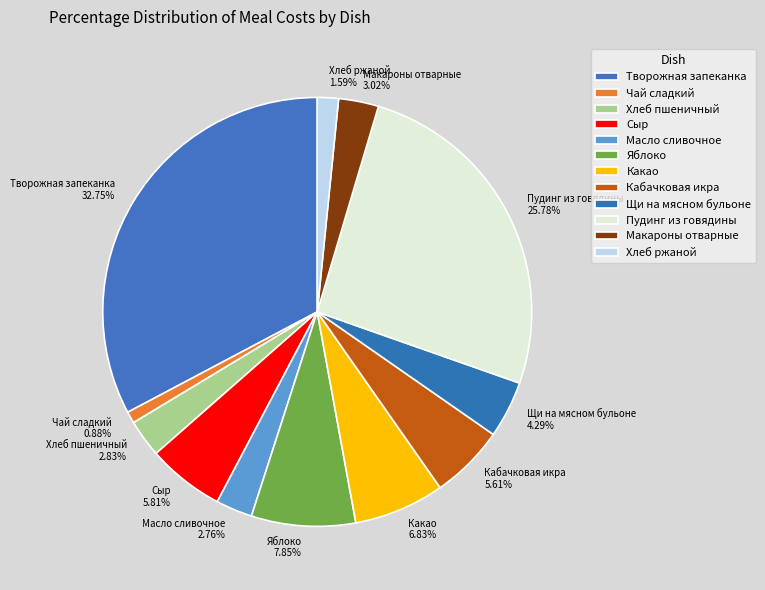

Count the number of slices in the pie.

12